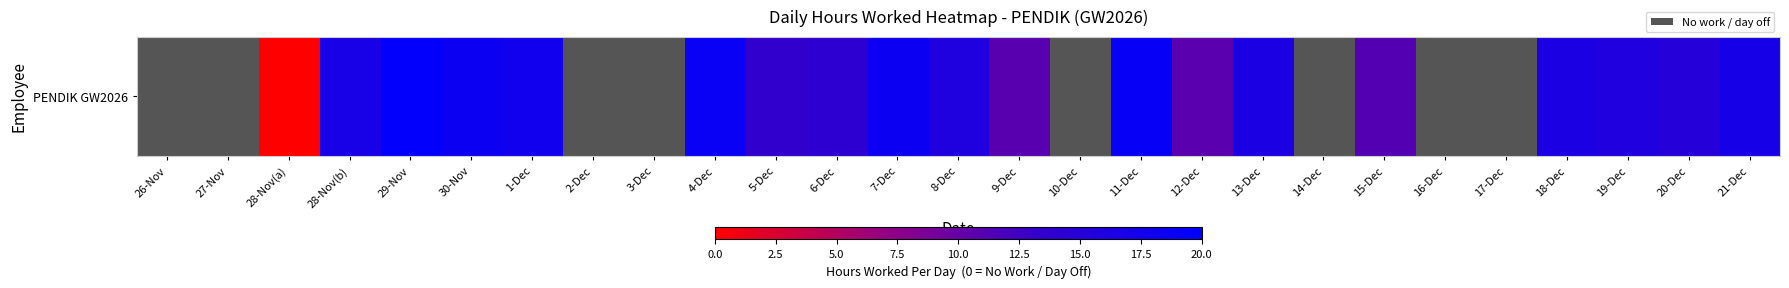

Between 8-Dec and 29-Nov, which is larger?

29-Nov